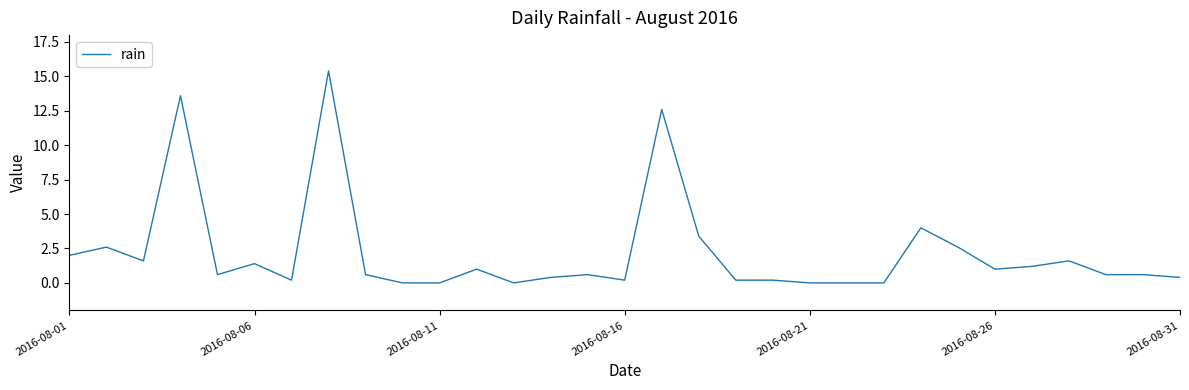

What is the difference between the maximum and minimum values?

15.4